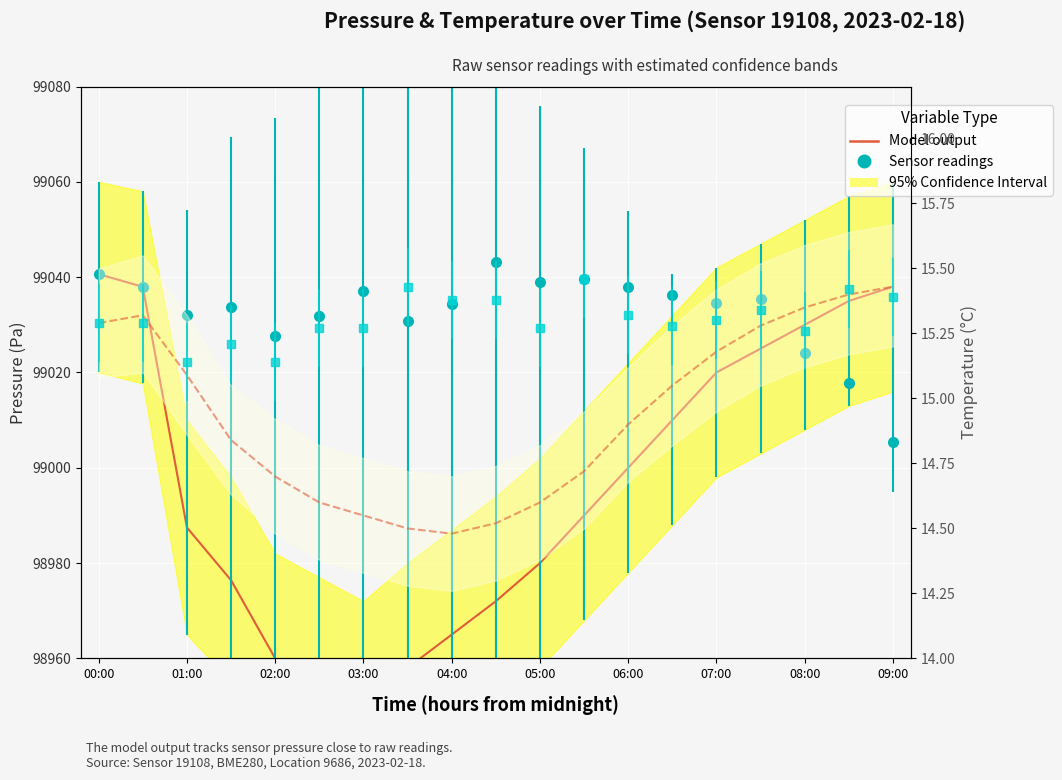

Is it true that Model output (pressure) equals 21087.5 at 07:00?

False